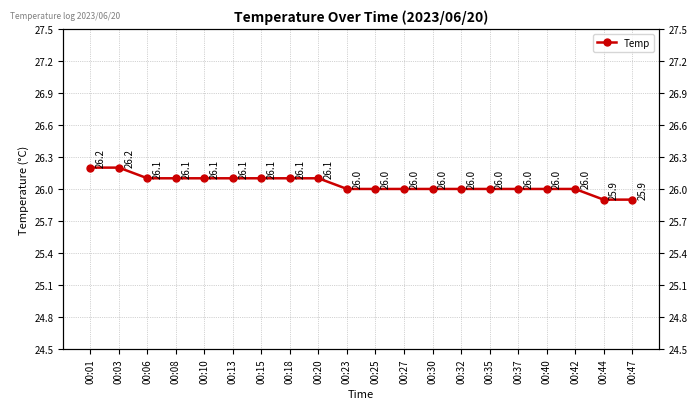

What is the approximate value at 00:23?

26.0